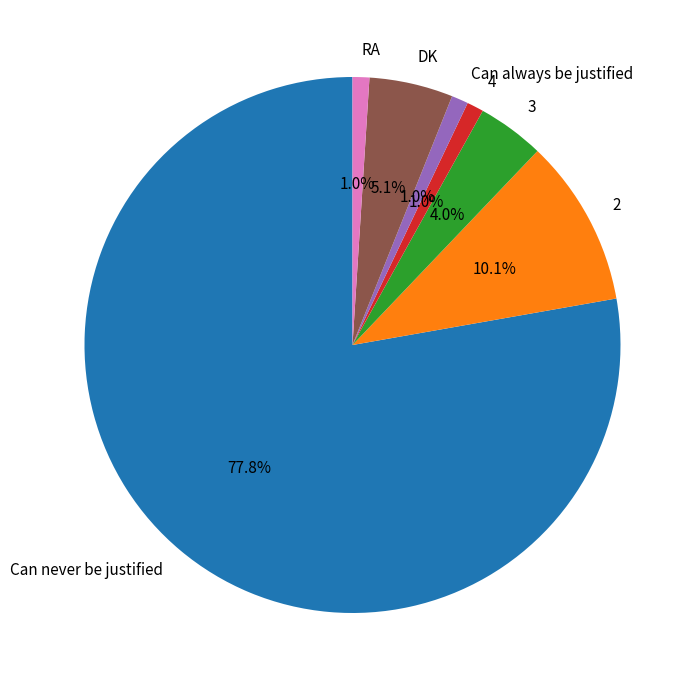

To the nearest percent, what is the average slice percentage?

14%